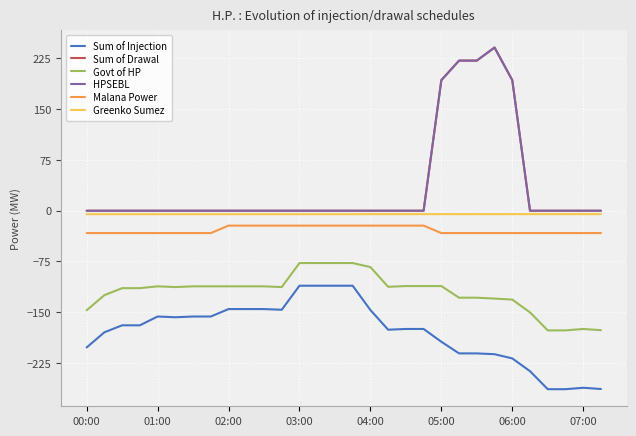

What is the sum of all Govt of HP values?

-3608.3